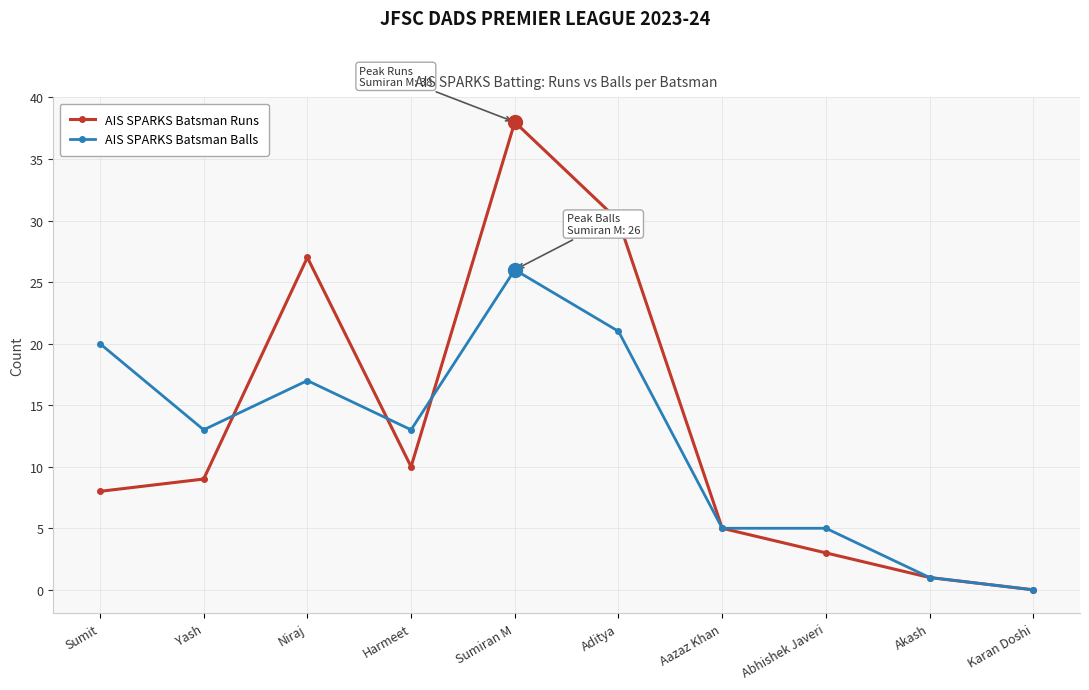

The value of AIS SPARKS Batsman Runs at Aditya is 30. True or false?

True